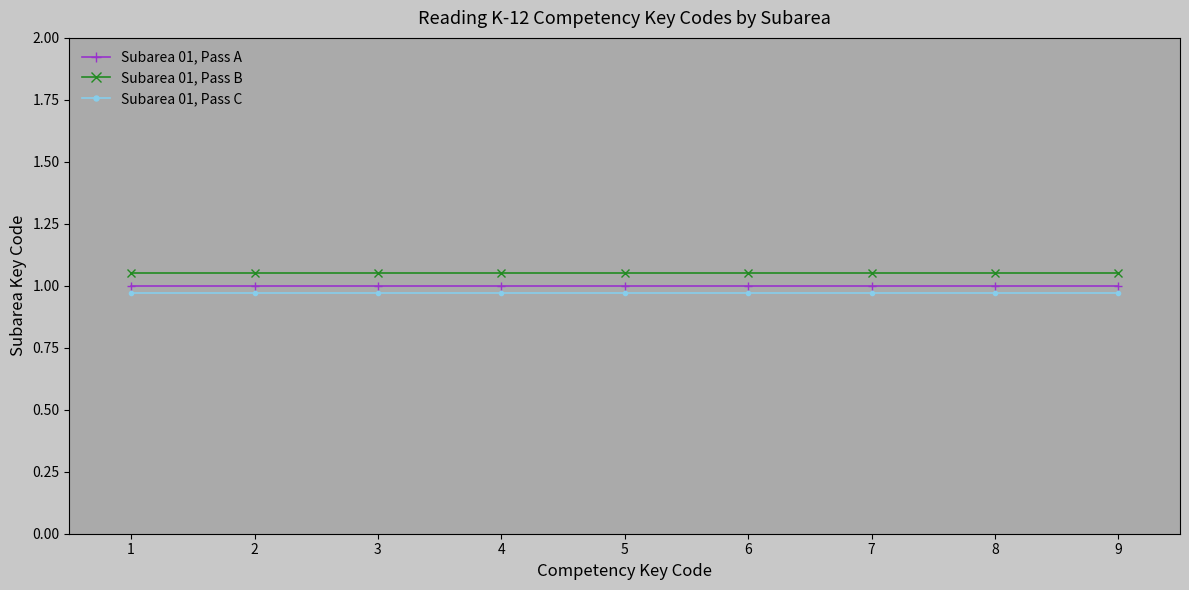

At how many categories does at least one series exceed 1?

9